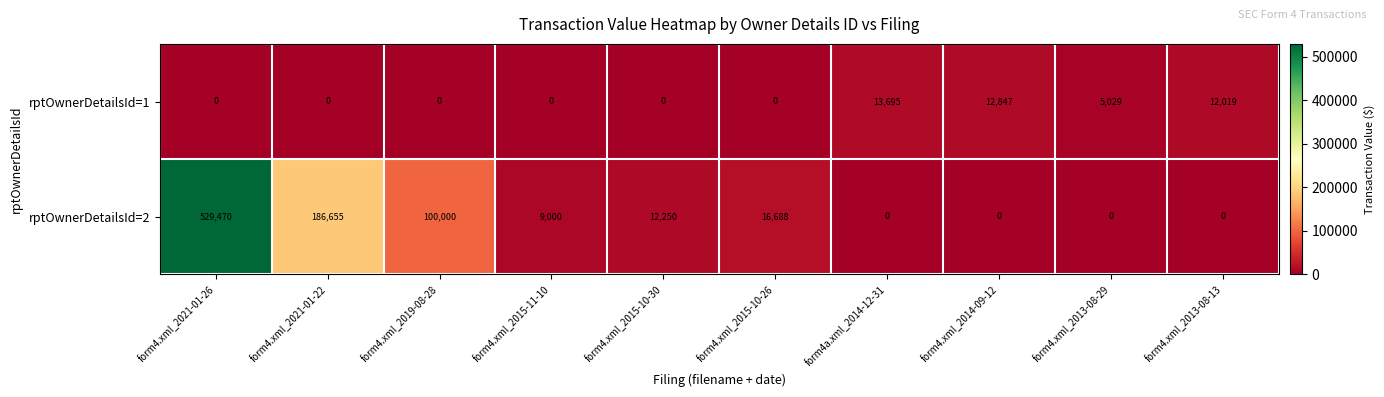

List the series in order of their overall mean, lowest first.

rptOwnerDetailsId=1, rptOwnerDetailsId=2